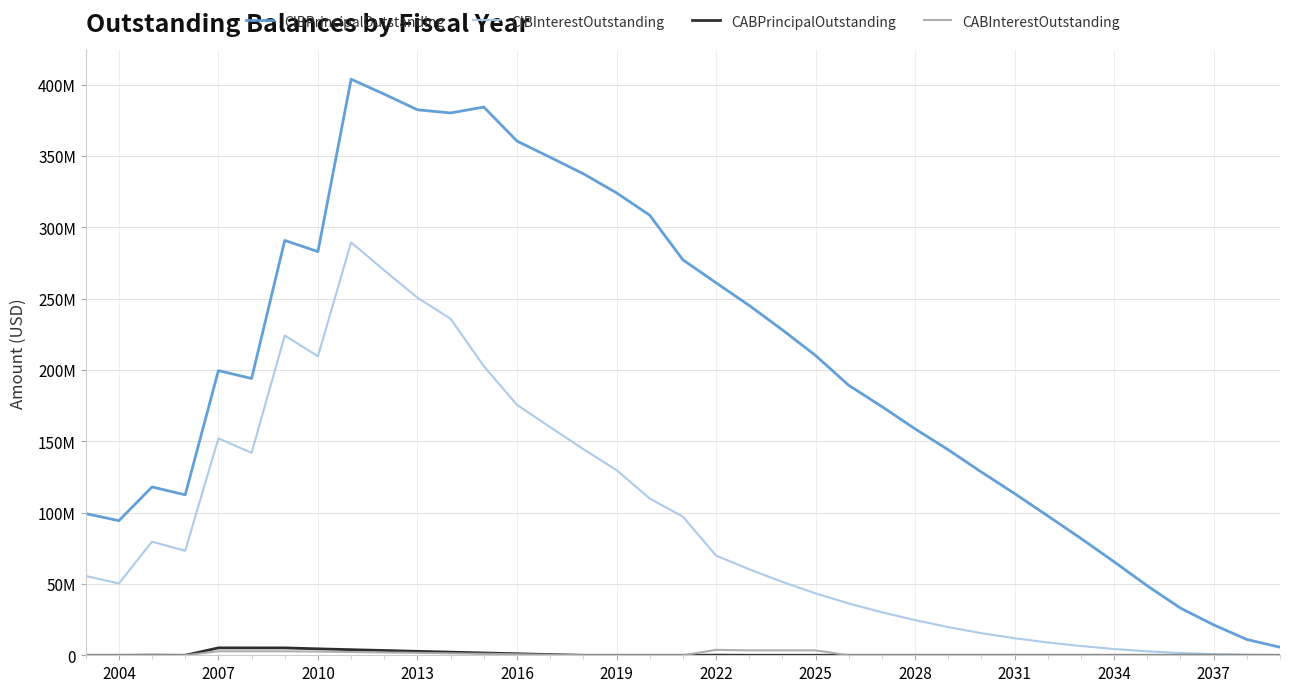

Which series has the widest spread of values?

CIBPrincipalOutstanding